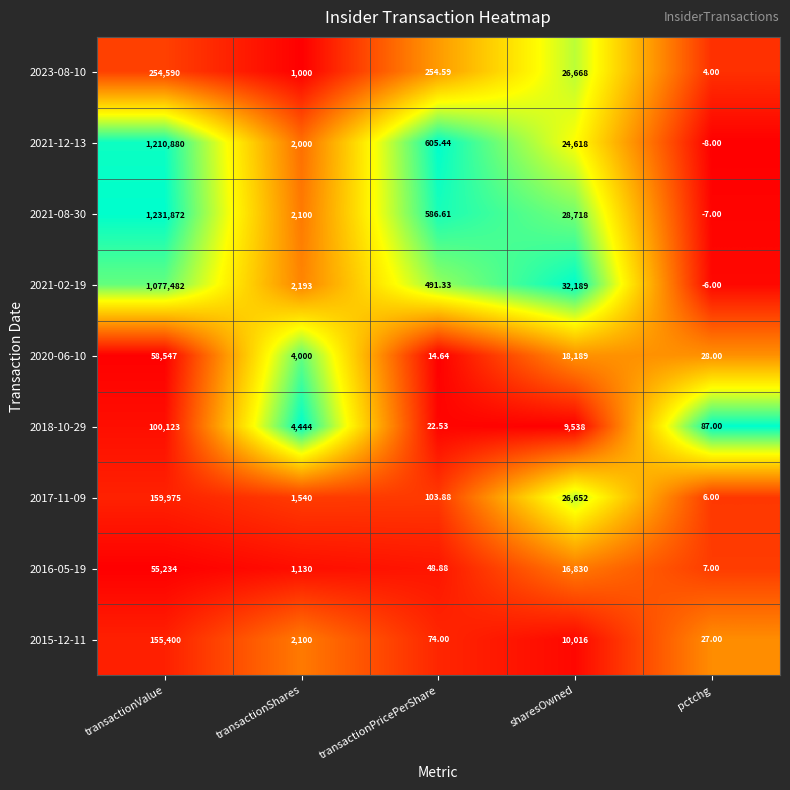

Which category has the lowest value in the 2017-11-09 series?

pctchg